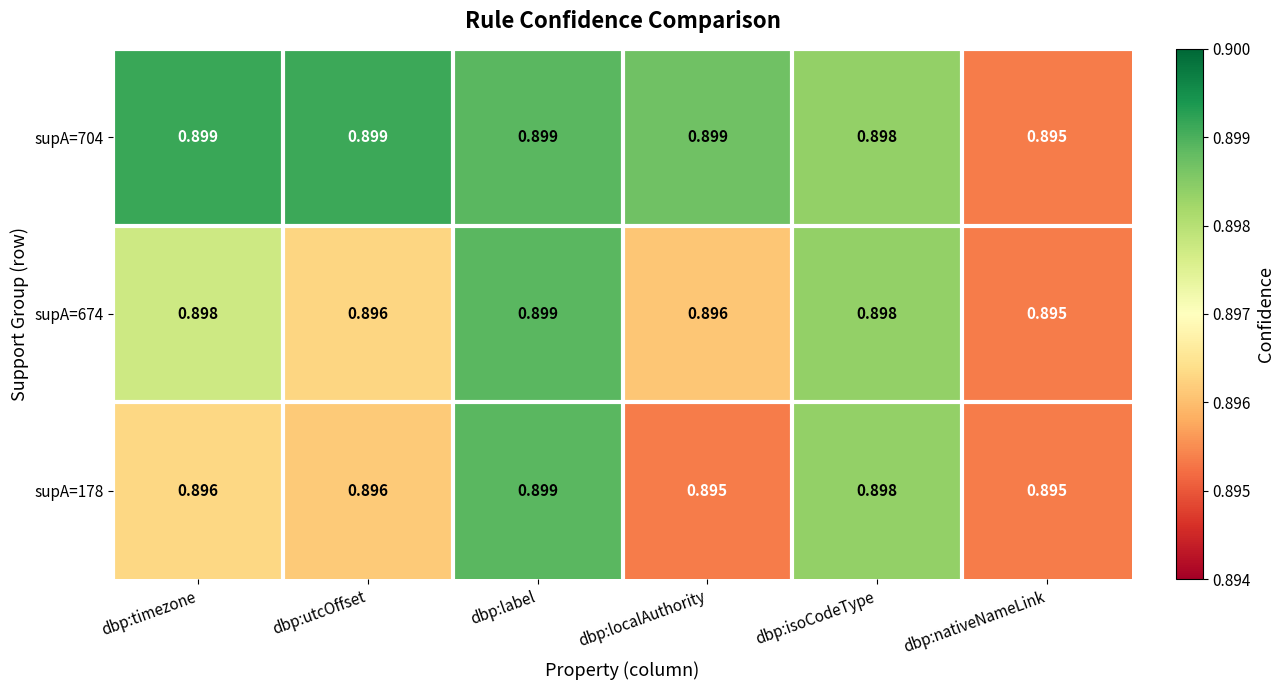

At which category is the sum across all series the highest?

dbp:label